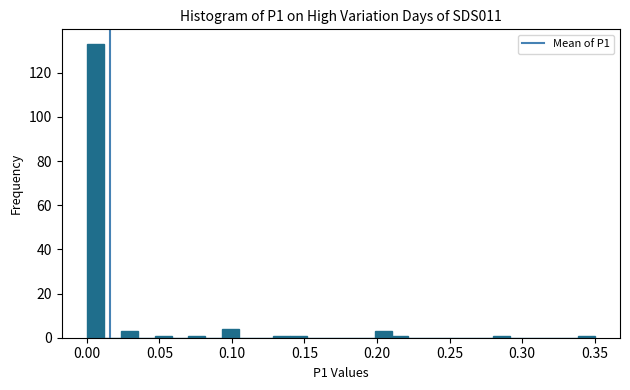

Around what value on the x-axis is the tallest bar? Give the approximate position of its centre, as read against the axis.

0.005